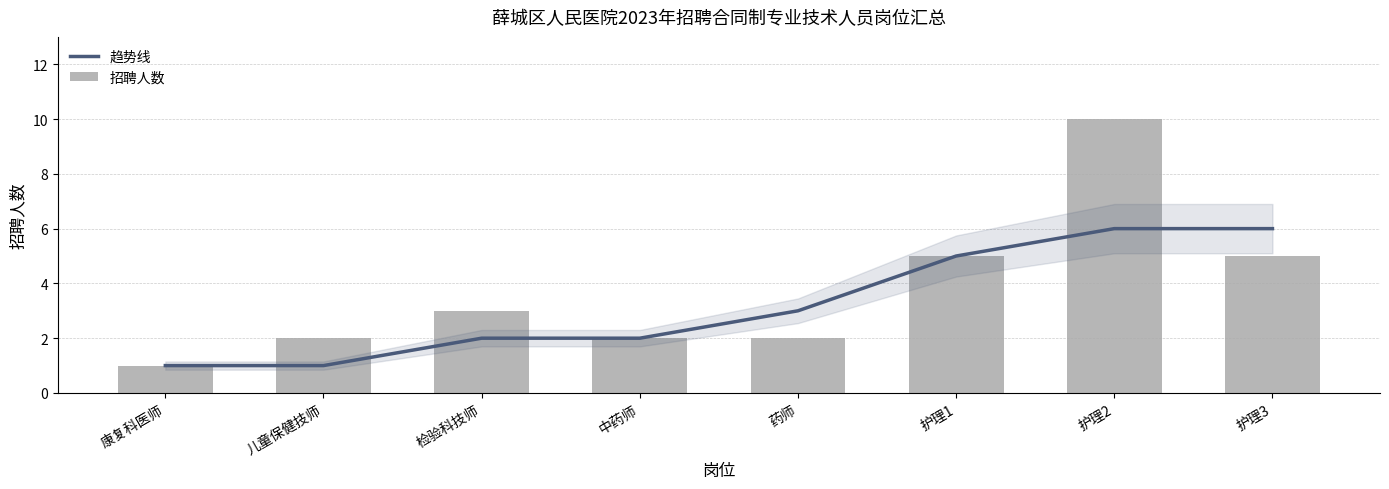

What are all the series names shown in the legend?

趋势线, 招聘人数